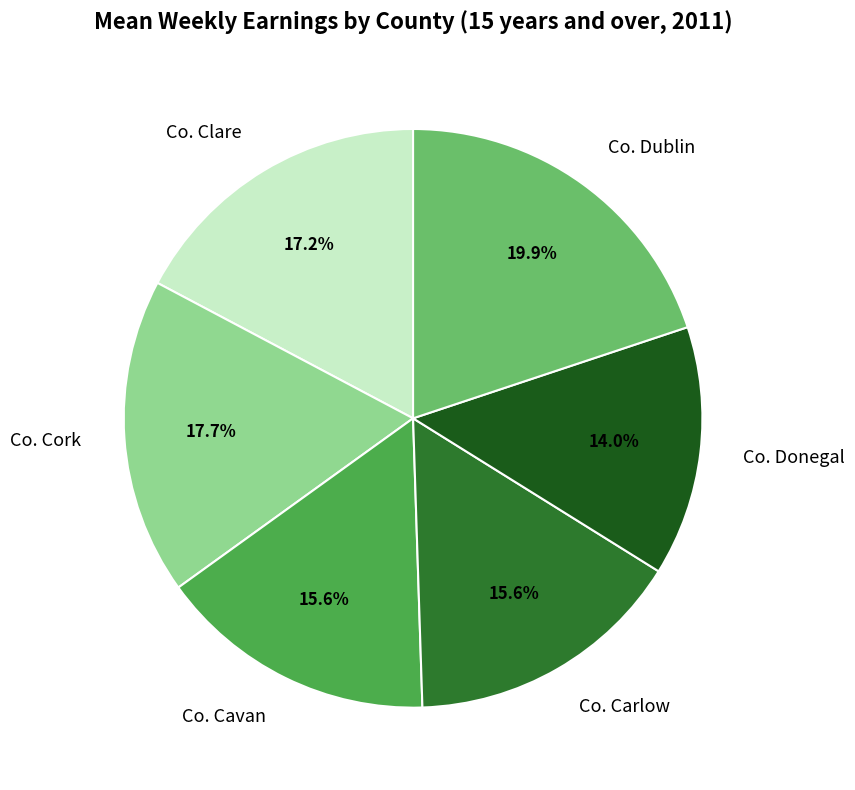

How many slices are in this pie chart?

6